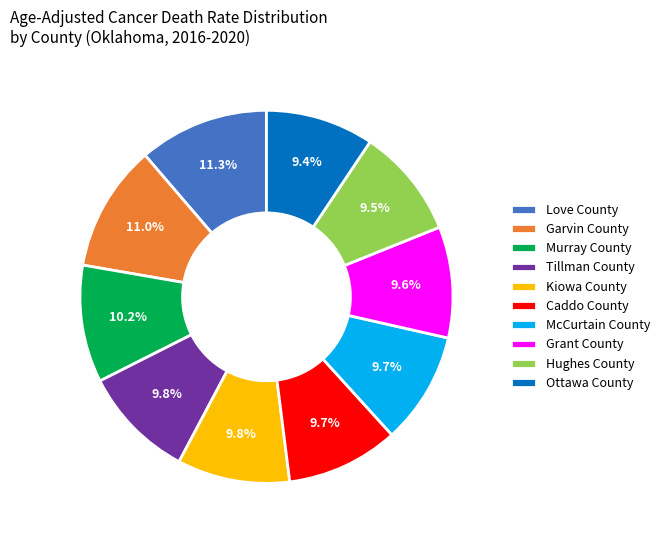

Between Murray County and Love County, which is larger?

Love County